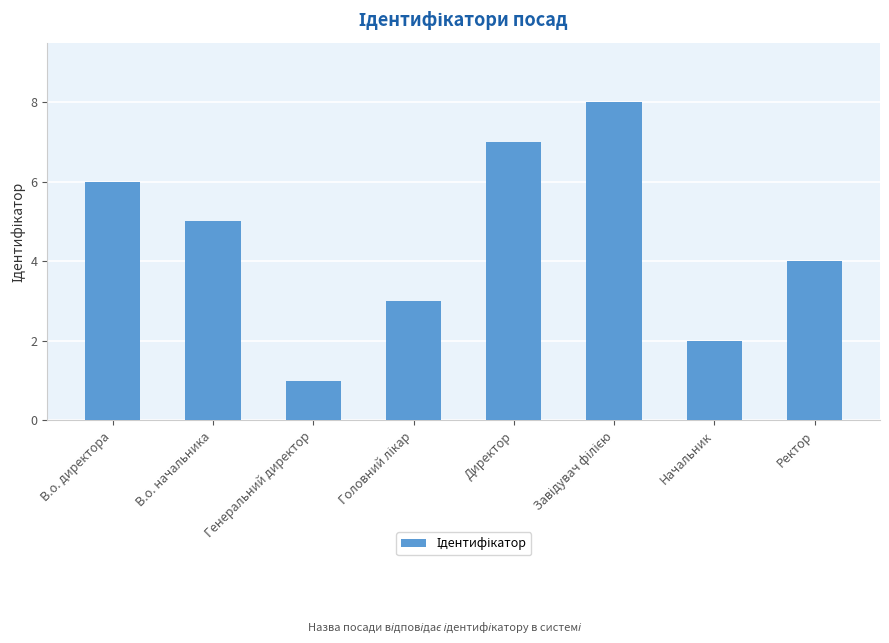

Is it true that the value at В.о. директора is 2?

False